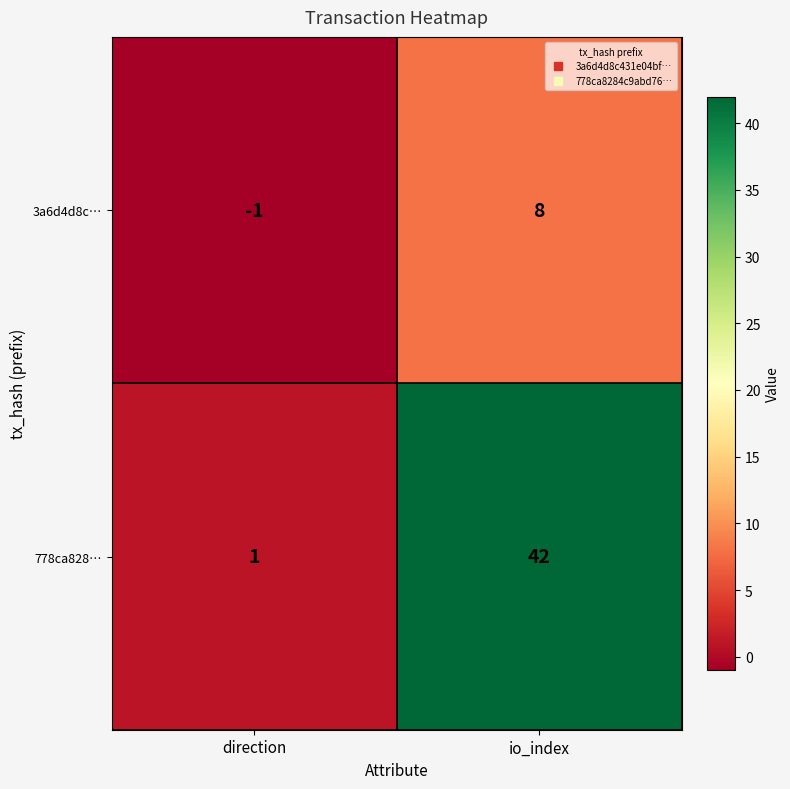

Which category has the lowest value across all series?

direction